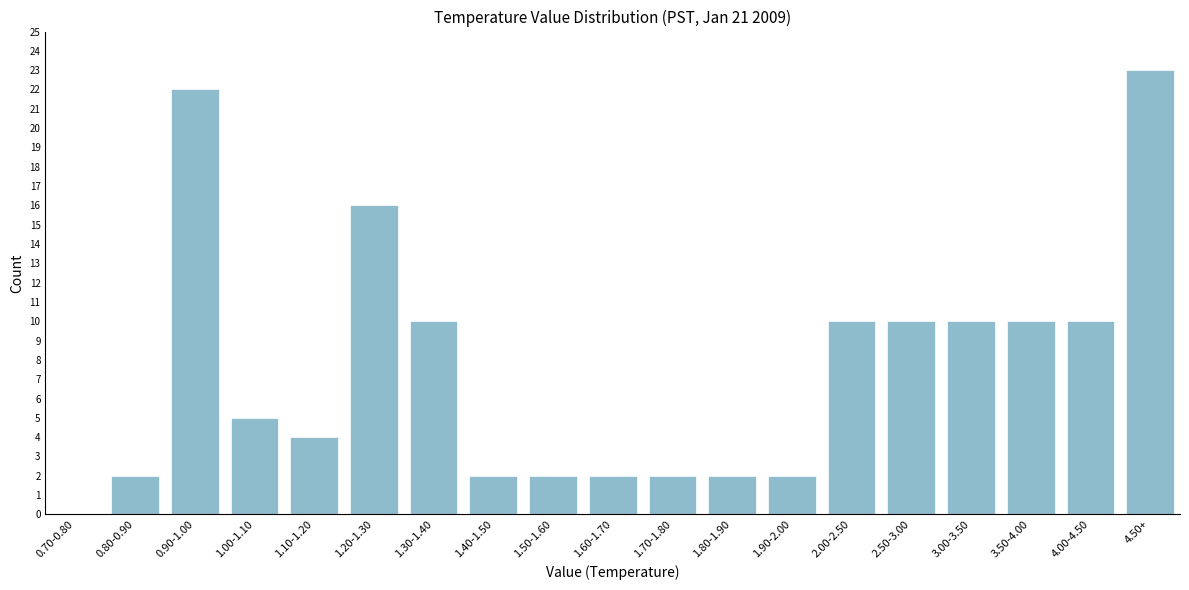

Reading left to right, extract all data points from this chart.

0.70-0.80=0	0.80-0.90=2	0.90-1.00=22	1.00-1.10=5	1.10-1.20=4	1.20-1.30=16	1.30-1.40=10	1.40-1.50=2	1.50-1.60=2	1.60-1.70=2	1.70-1.80=2	1.80-1.90=2	1.90-2.00=2	2.00-2.50=10	2.50-3.00=10	3.00-3.50=10	3.50-4.00=10	4.00-4.50=10	4.50+=23